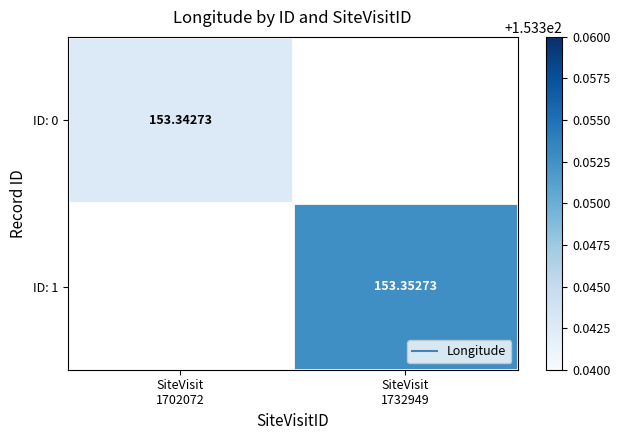

At which category does the chart reach its peak across all series?

SiteVisit
1732949